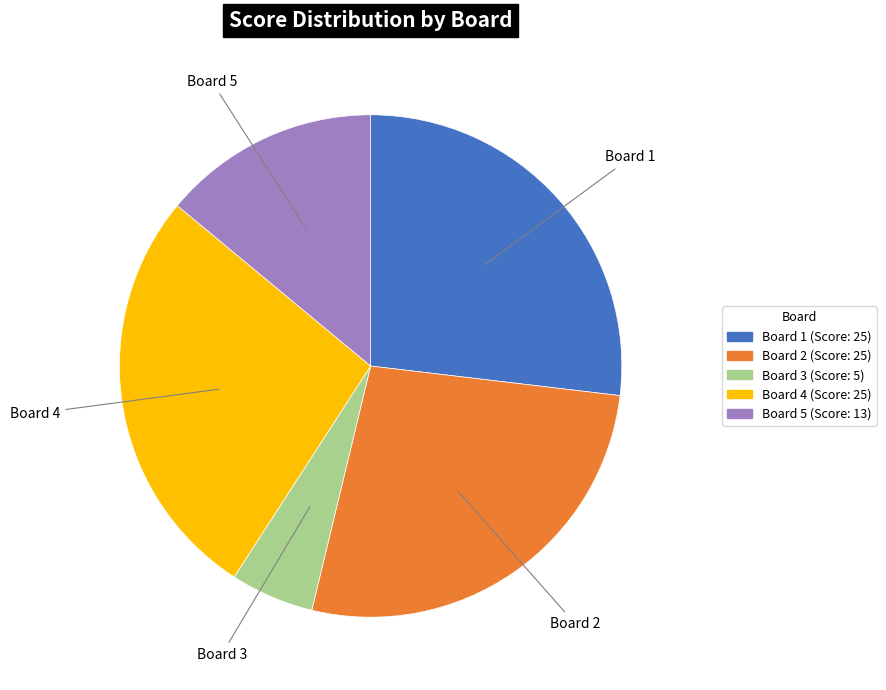

How many segments does this pie chart have?

5